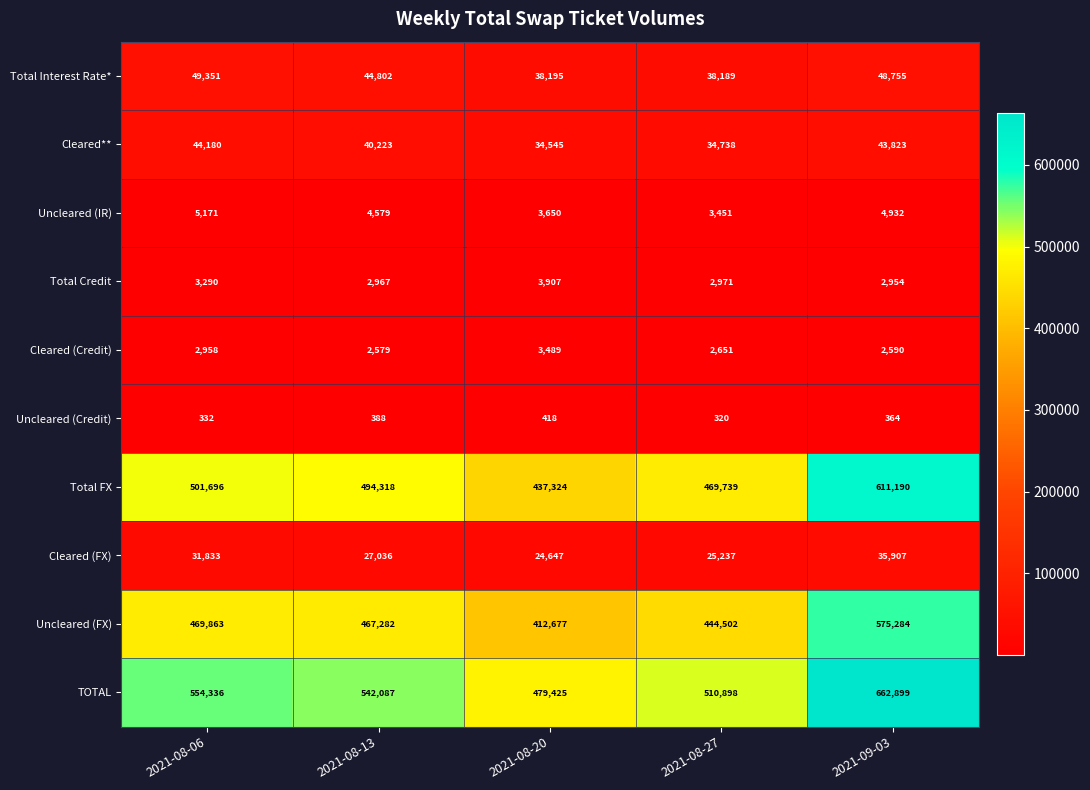

What is the difference between the highest and lowest values at 2021-09-03?

662535